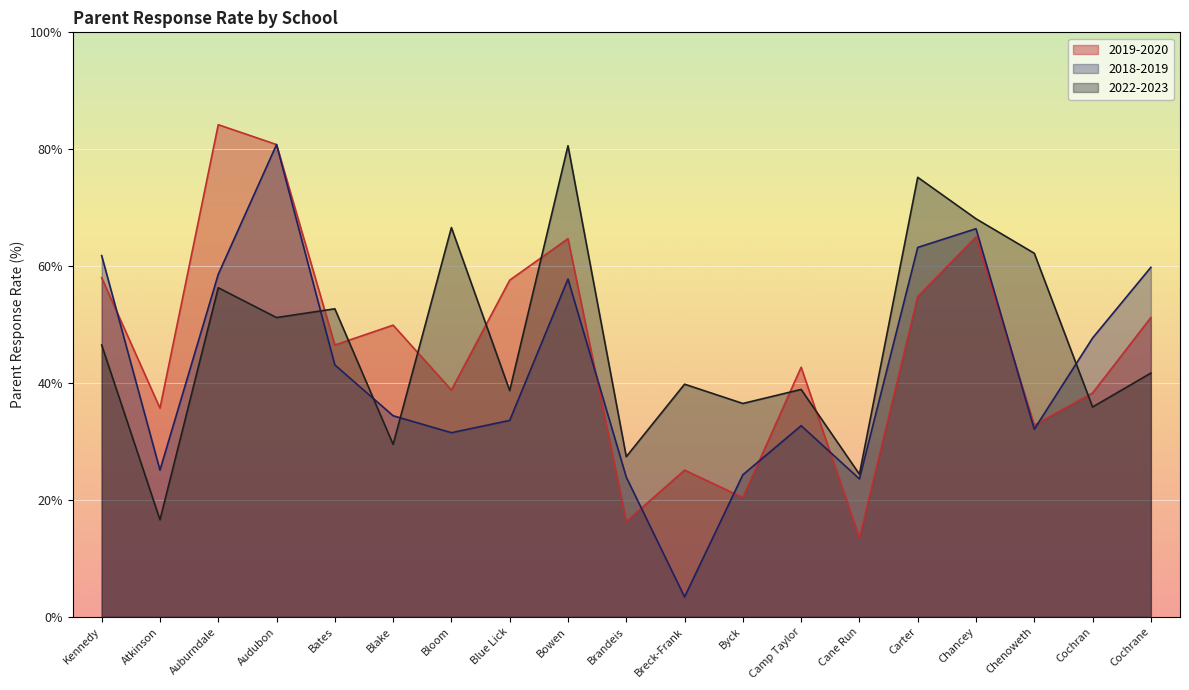

How many intersections are there between 2019-2020 and 2022-2023?

8